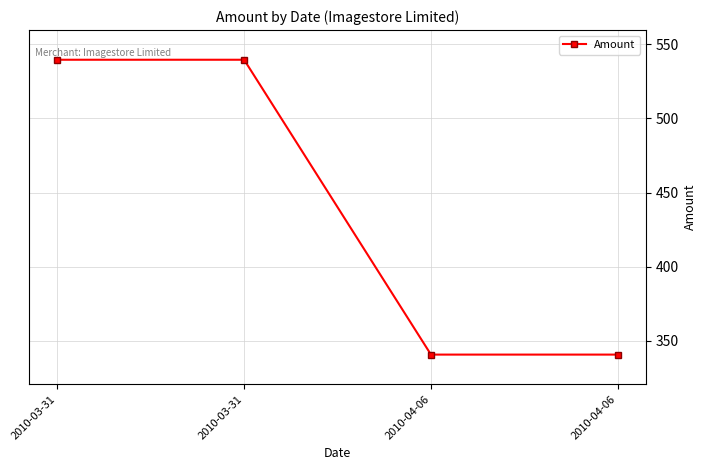

At which category does the chart reach its peak across all series?

2010-03-31